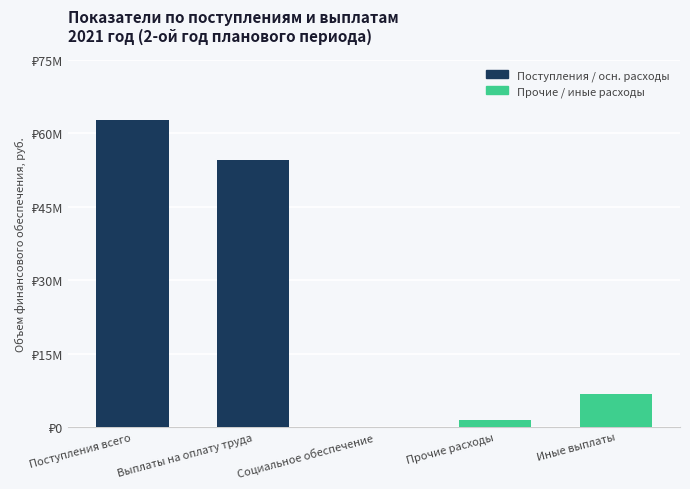

What is the change in value from Поступления всего to Прочие расходы?

-61381365